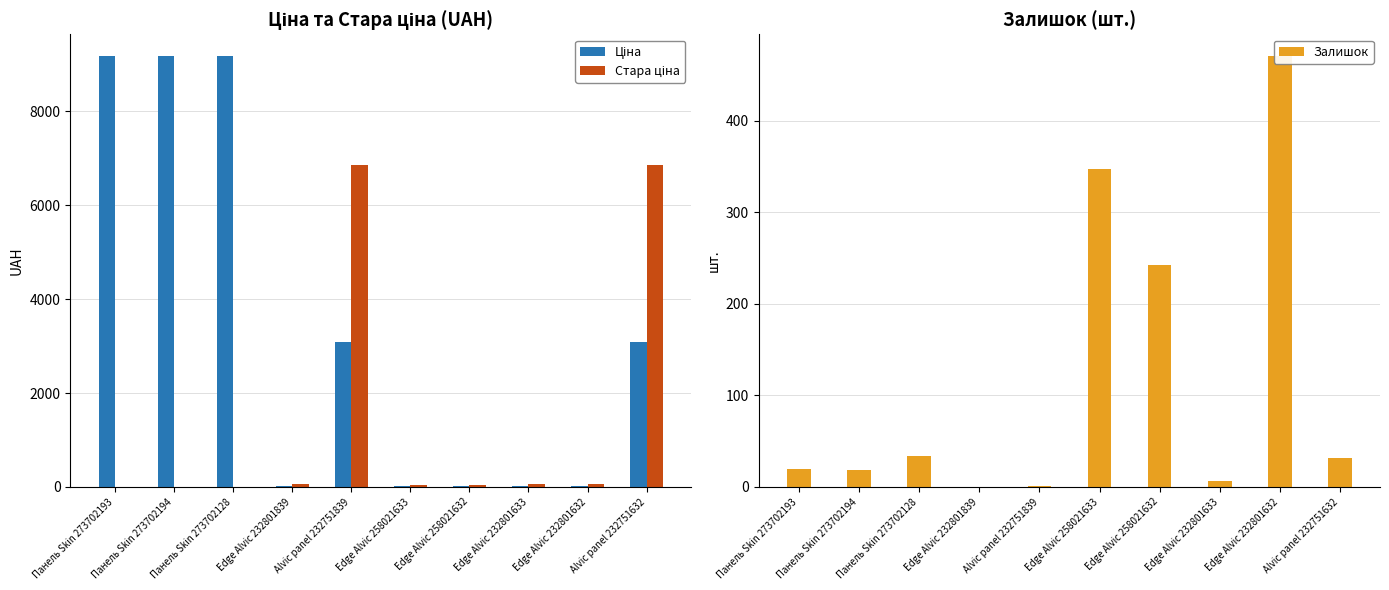

Between Alvic panel 232751839 and Edge Alvic 258021633, which series saw the biggest shift?

Стара ціна